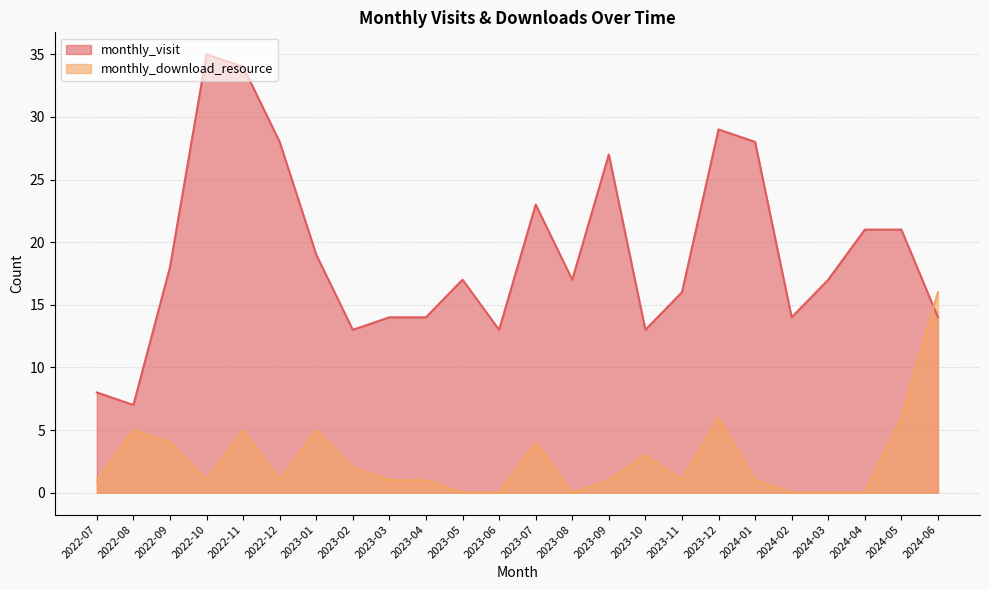

True or false: monthly_download_resource and monthly_visit intersect in this chart.

True